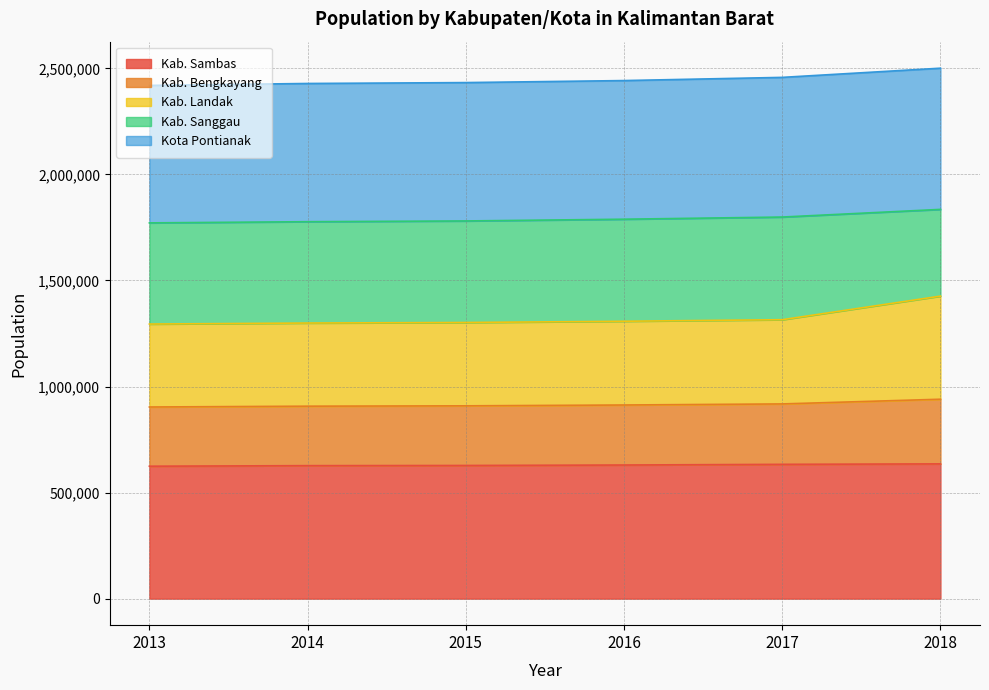

What is the maximum value for Kab. Sambas?

635379